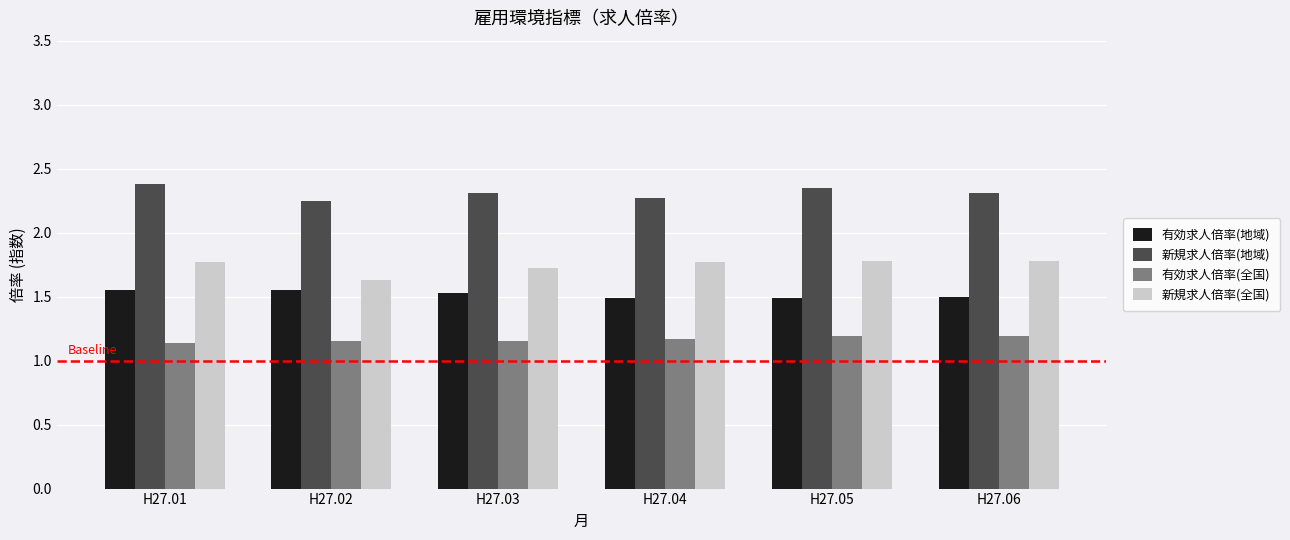

What is the spread (max minus min) of values at H27.03?

1.2